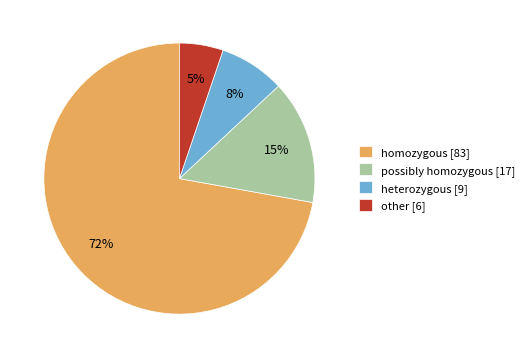

To the nearest percent, what is the combined percentage of other and heterozygous?

13%